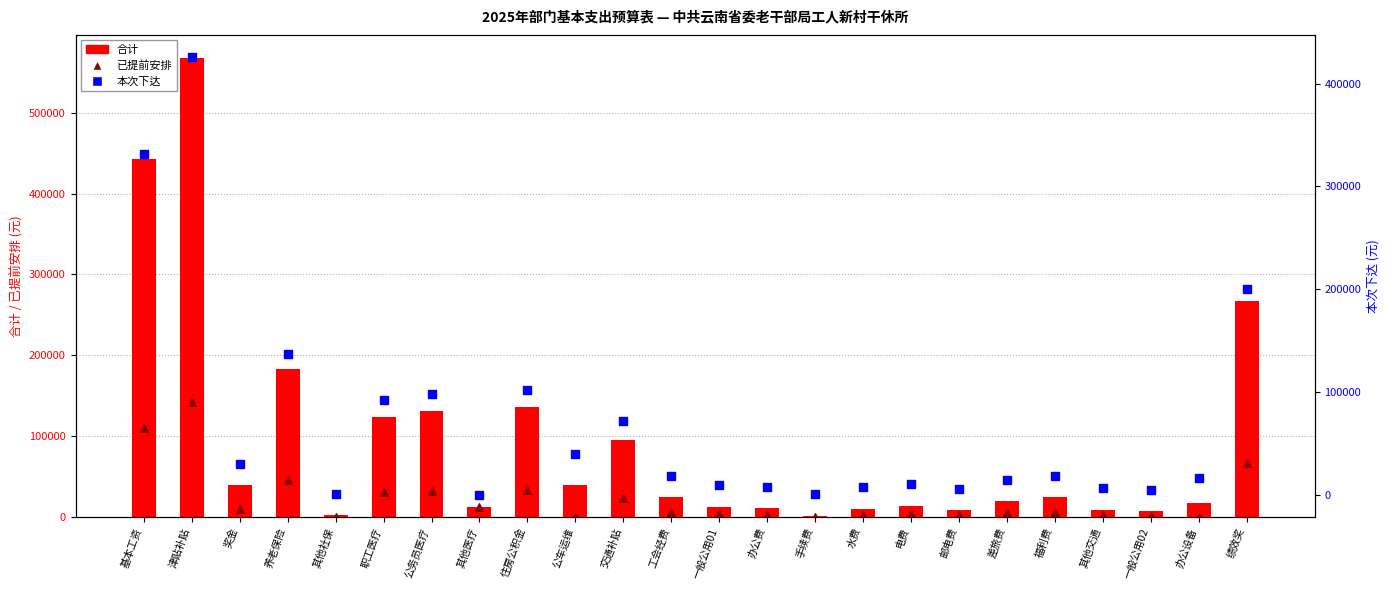

Is the value of 本次下达 at 邮电费 greater than the value of 合计 at 办公设备?

No